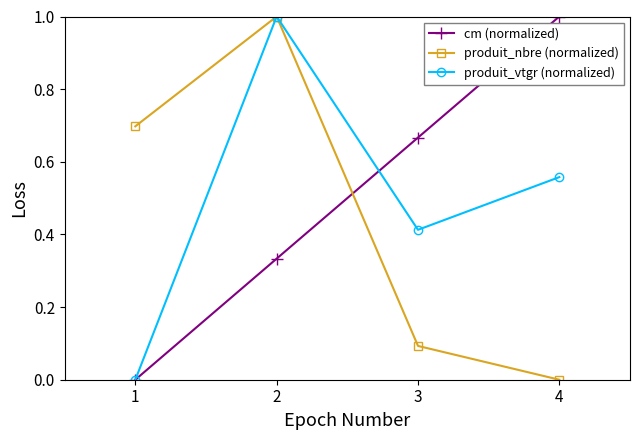

The produit_nbre (normalized) series shows 0.1 at 3. True or false?

True